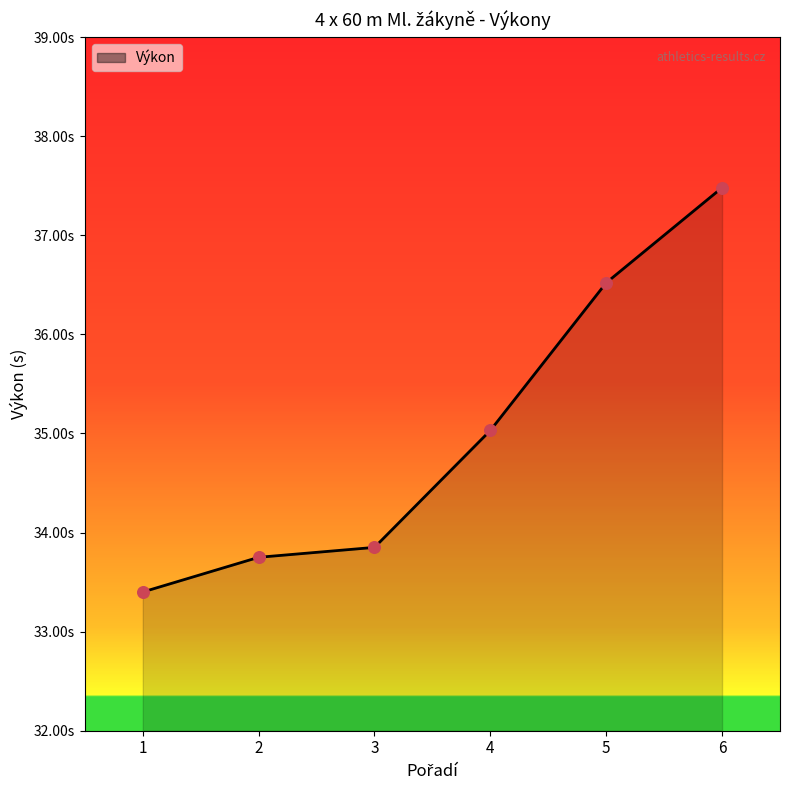

Is this an area chart (filled region under the line)?

Yes